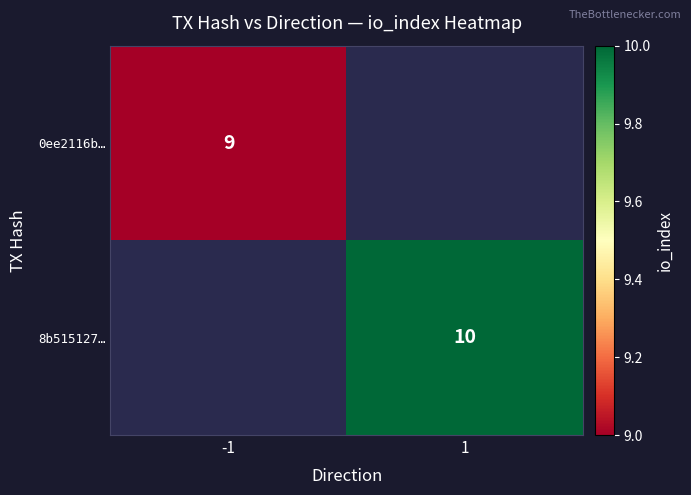

Is it true that 8b515127… equals 10 at 1?

True